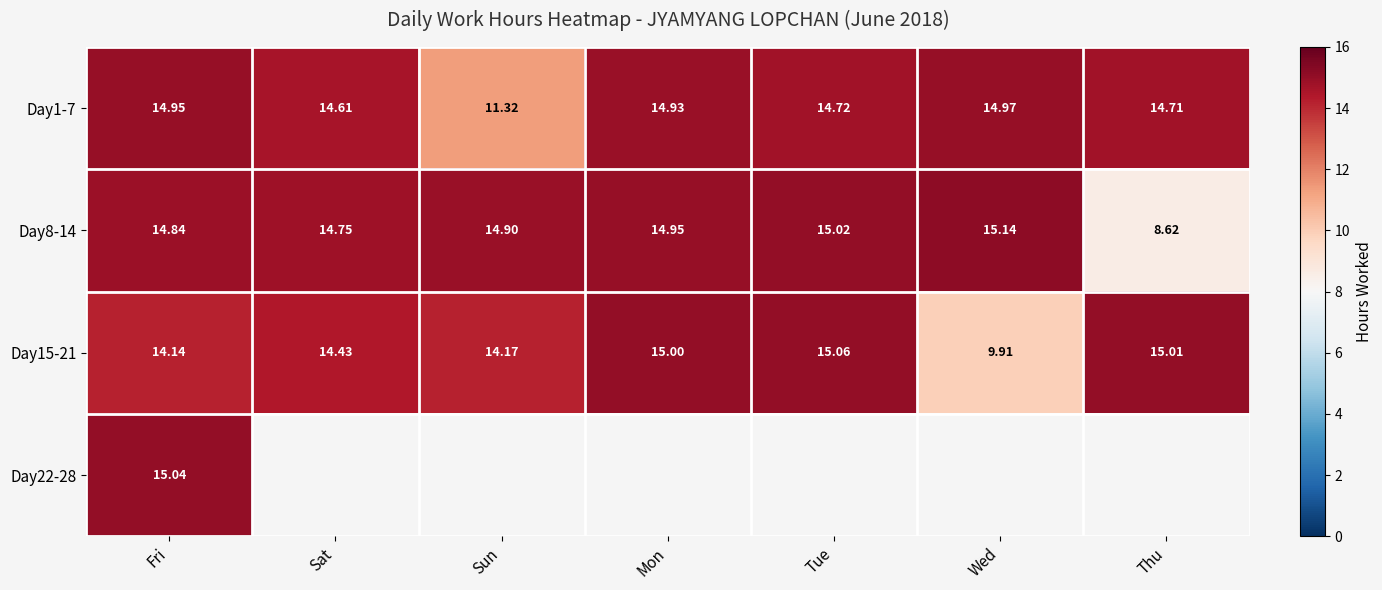

At which label does Day8-14 first exceed 14?

Fri